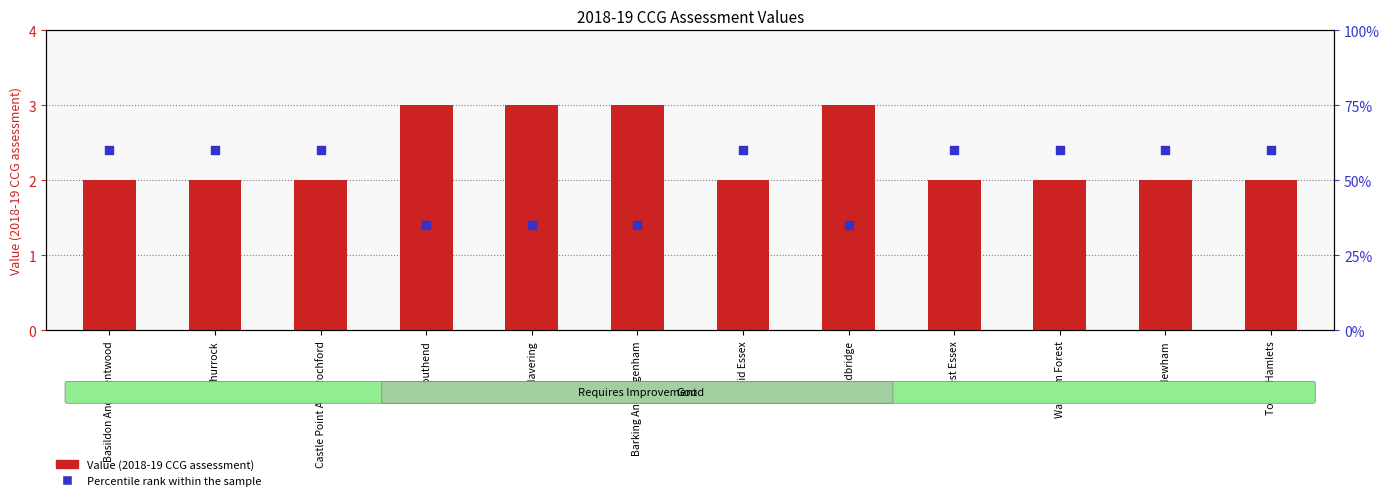

What is the total value across all series at Havering?

38